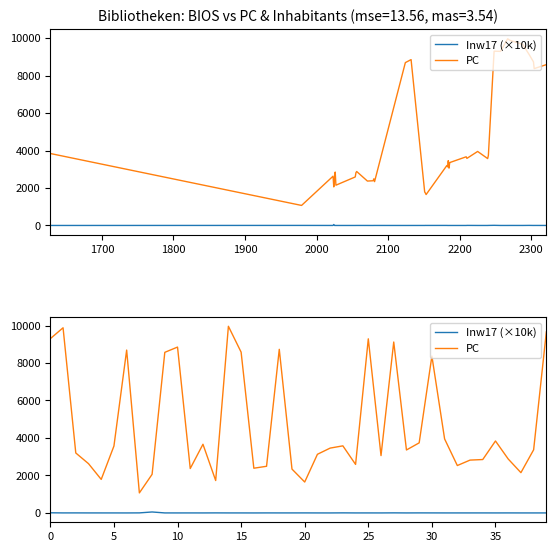

How many lines are shown in the chart?

2